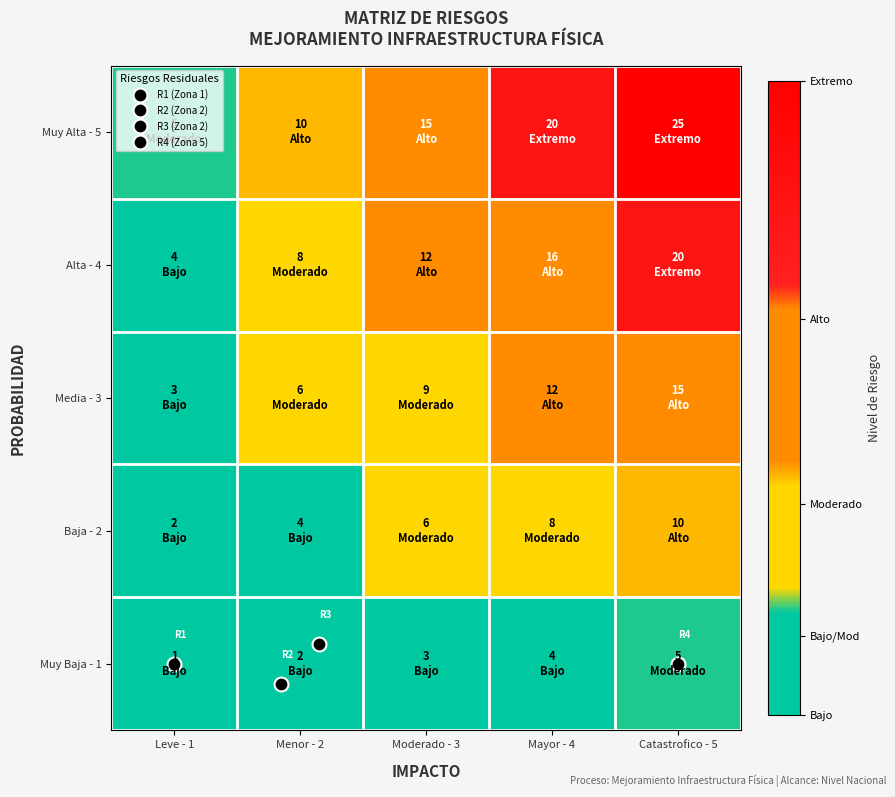

What is the maximum value shown in the chart?

25